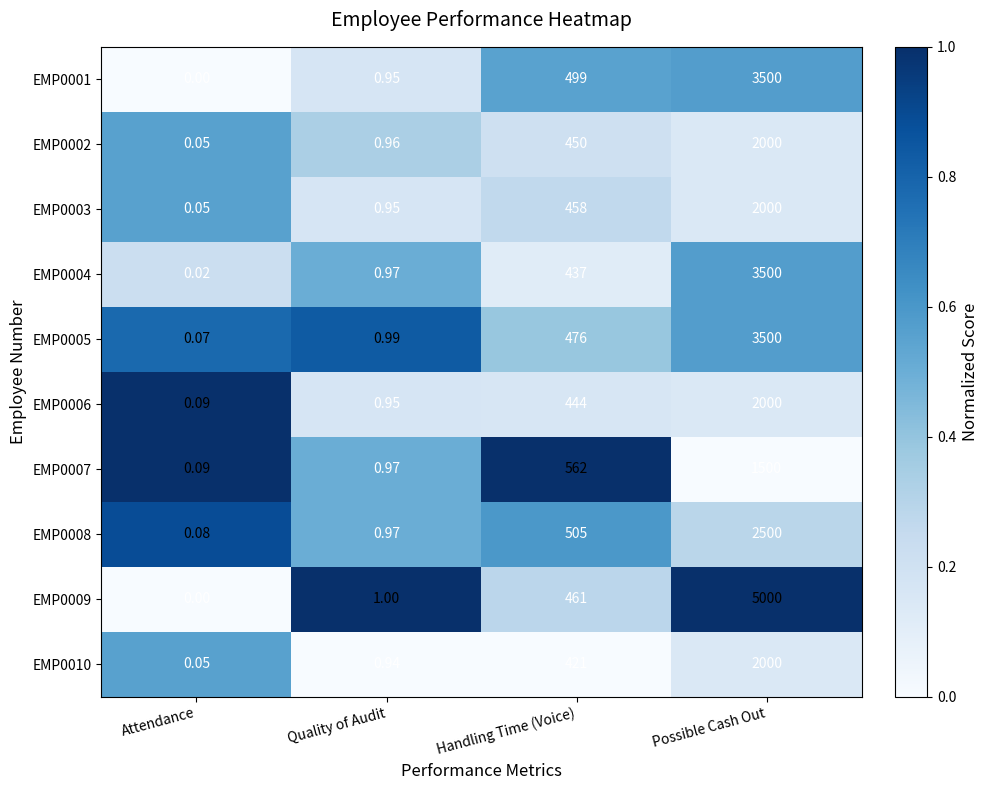

How many series are shown in this chart?

10